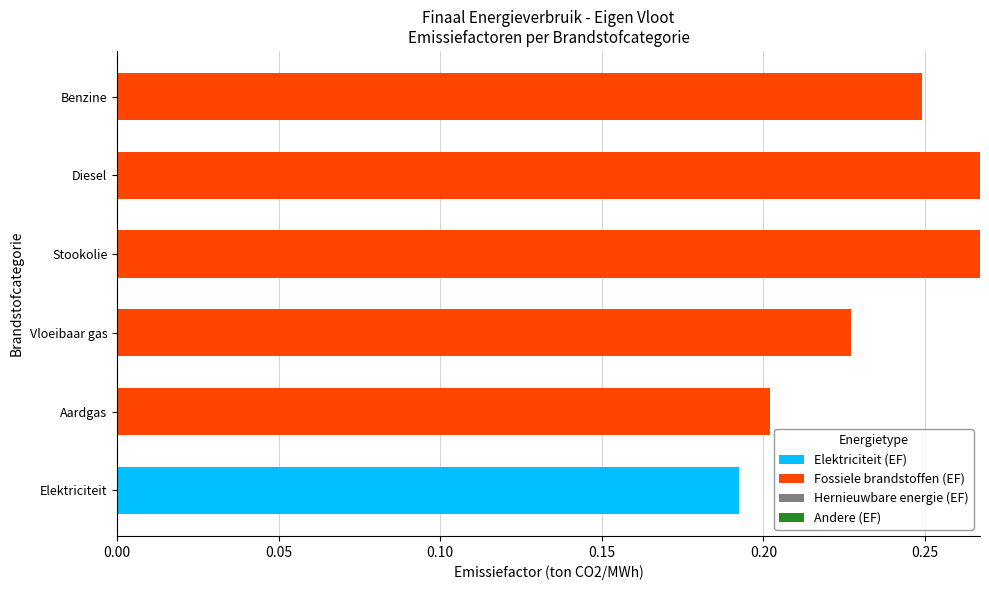

Is it true that Elektriciteit (EF) equals 0.1 at Diesel?

False